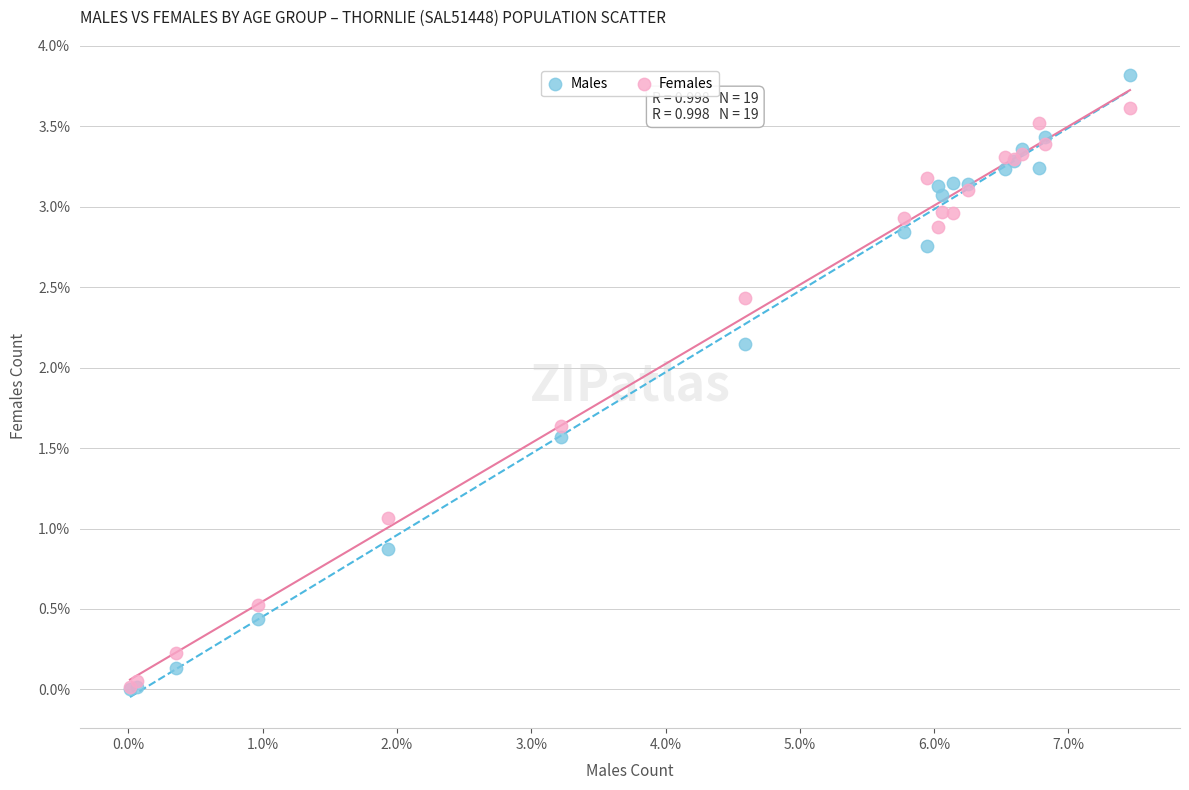

In the Males series, what Y value is closest to 1?

0.9